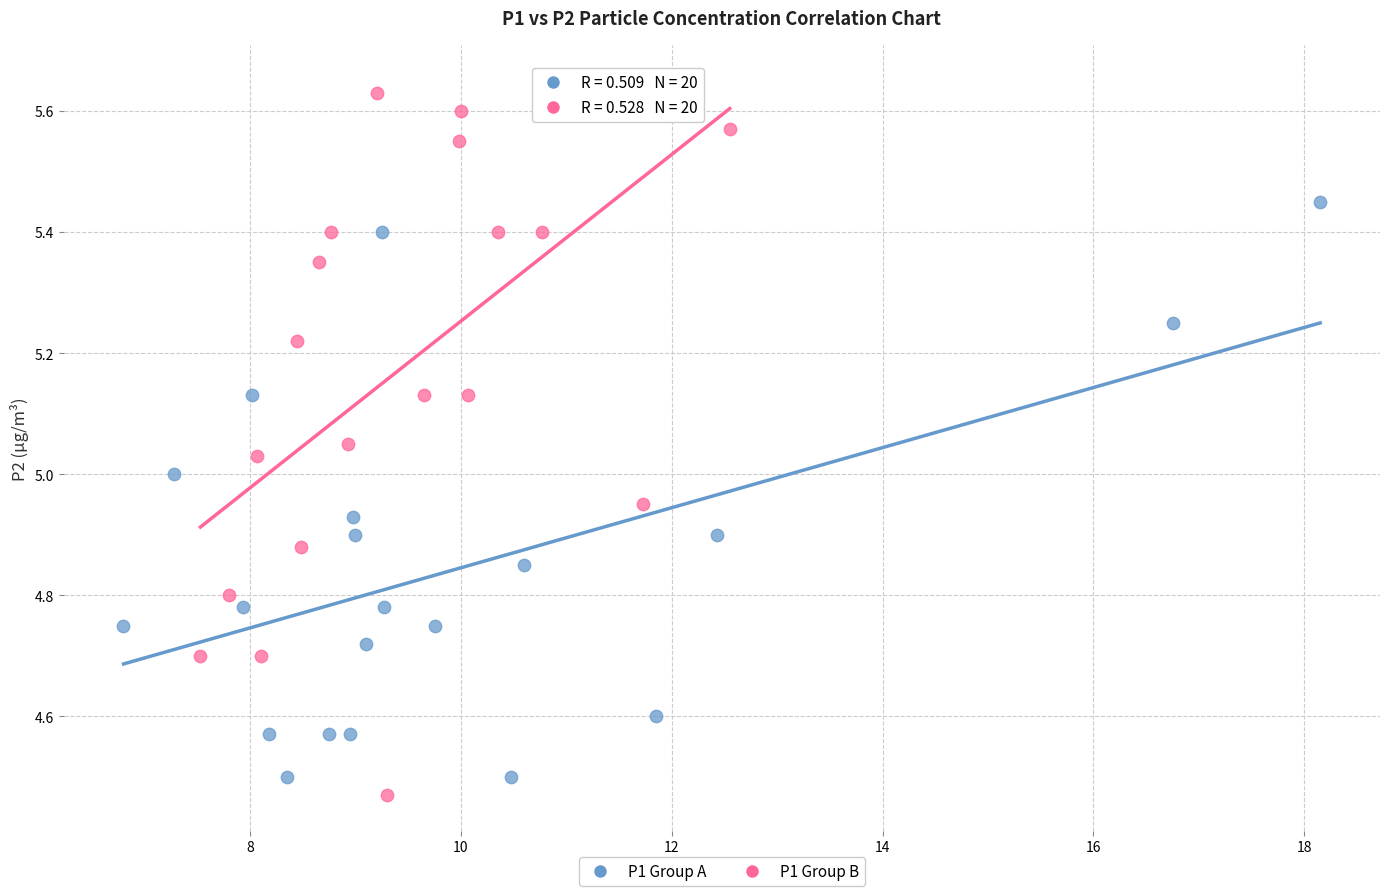

Which series has the widest spread of Y values?

P1 Group B